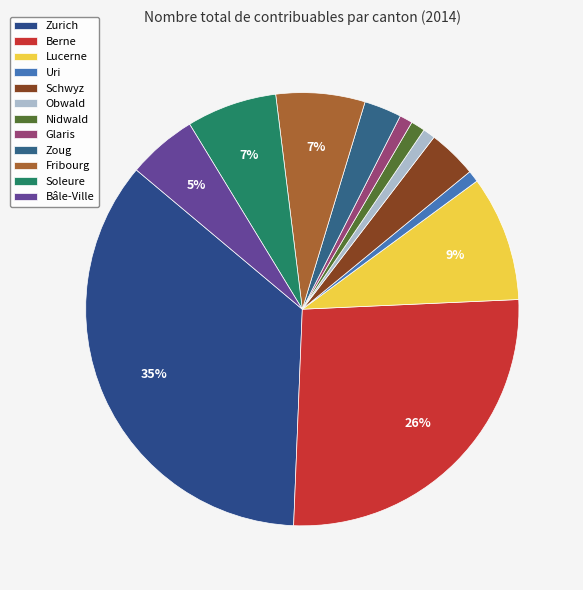

Combined, do Nidwald and Uri account for over 50%?

No